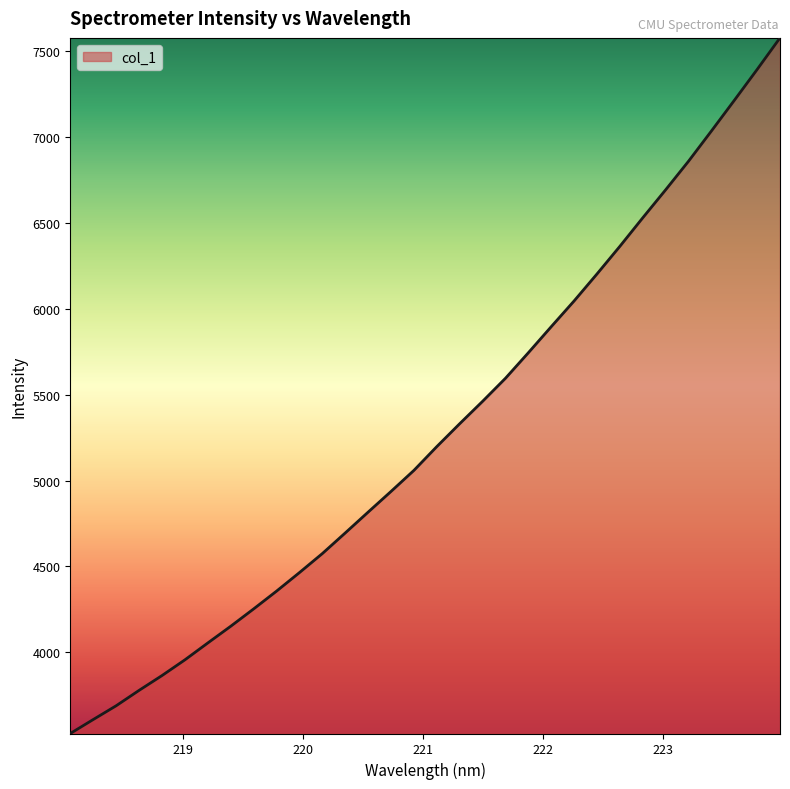

What is the minimum value shown in the chart?

3526.9